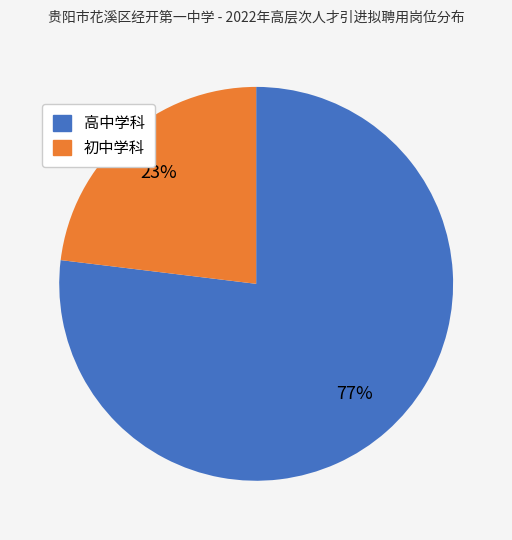

Count the number of slices in the pie.

2